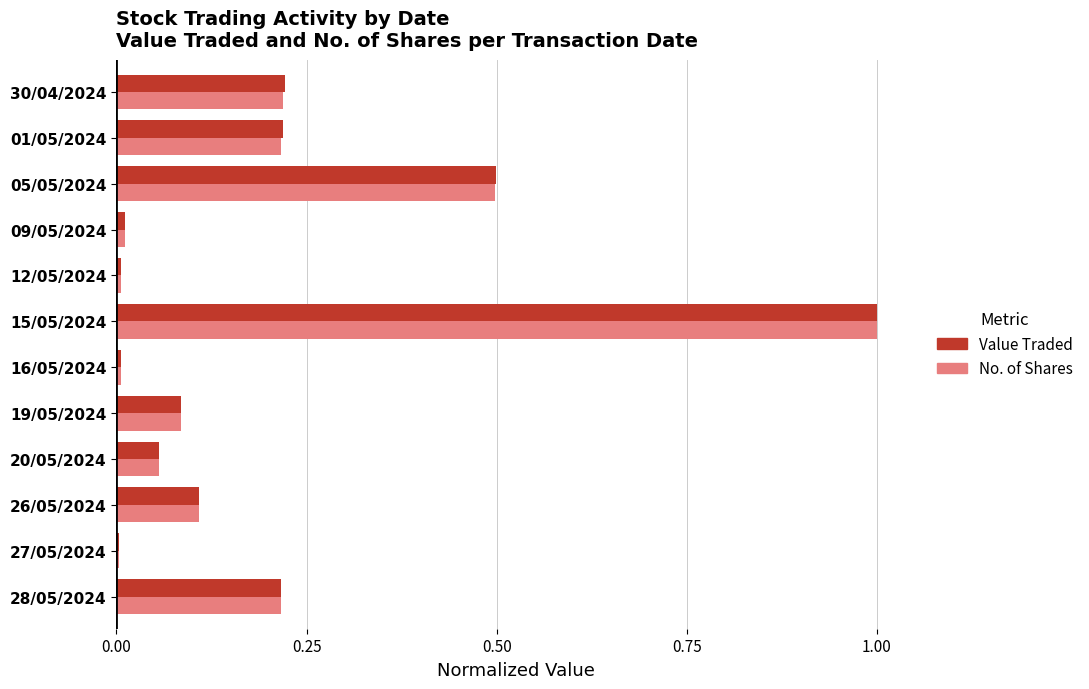

Which series has the widest spread of values?

No. of Shares